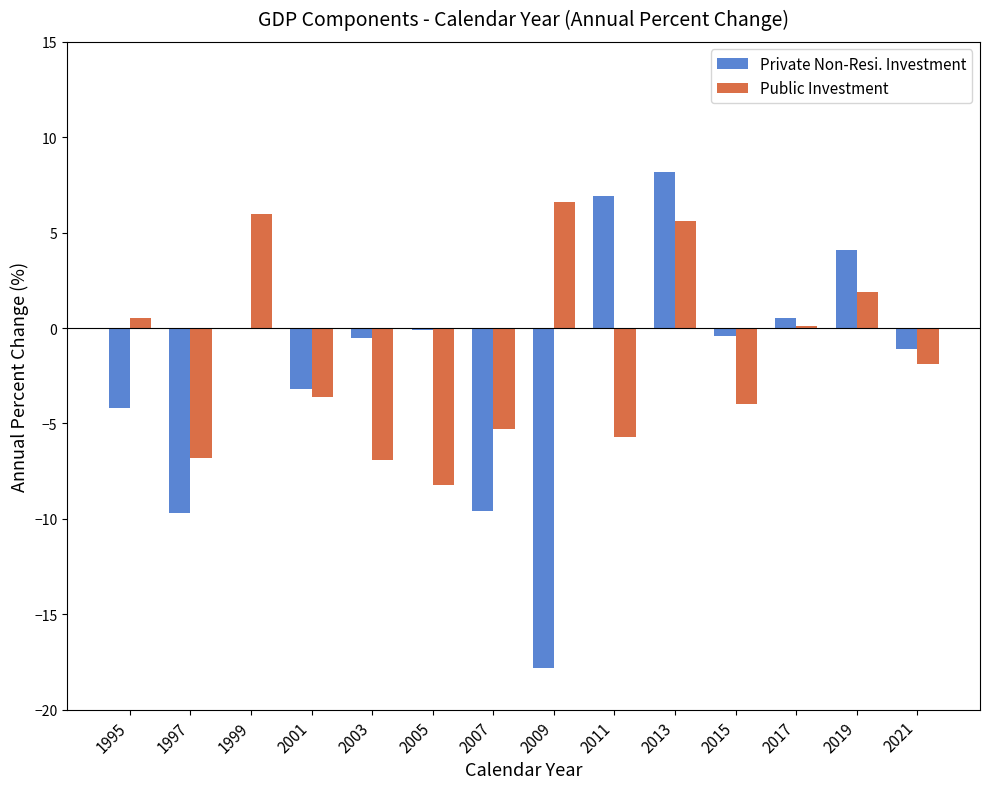

Where does the Public Investment series first go above -1?

1995